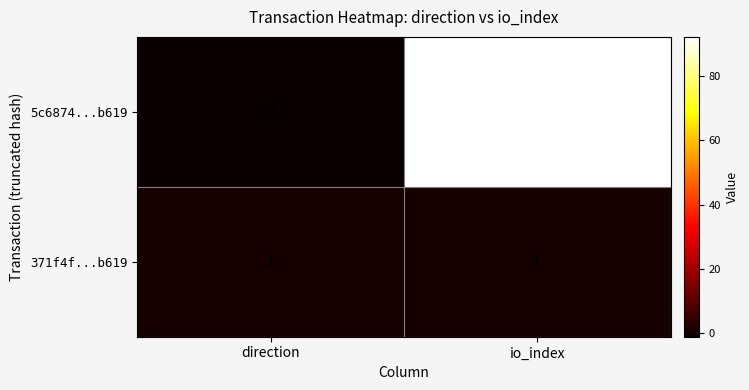

How many values in 5c6874...b619 are below zero?

1